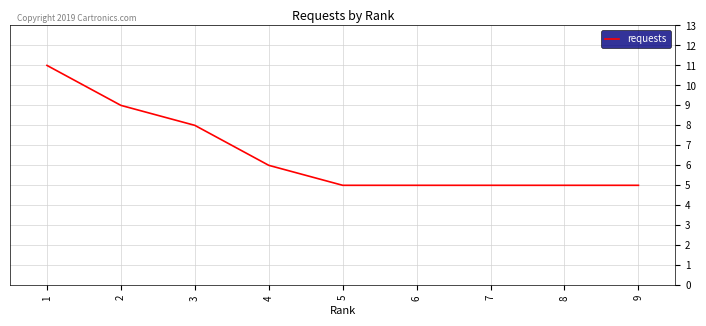

Is this an area chart (filled region under the line)?

No